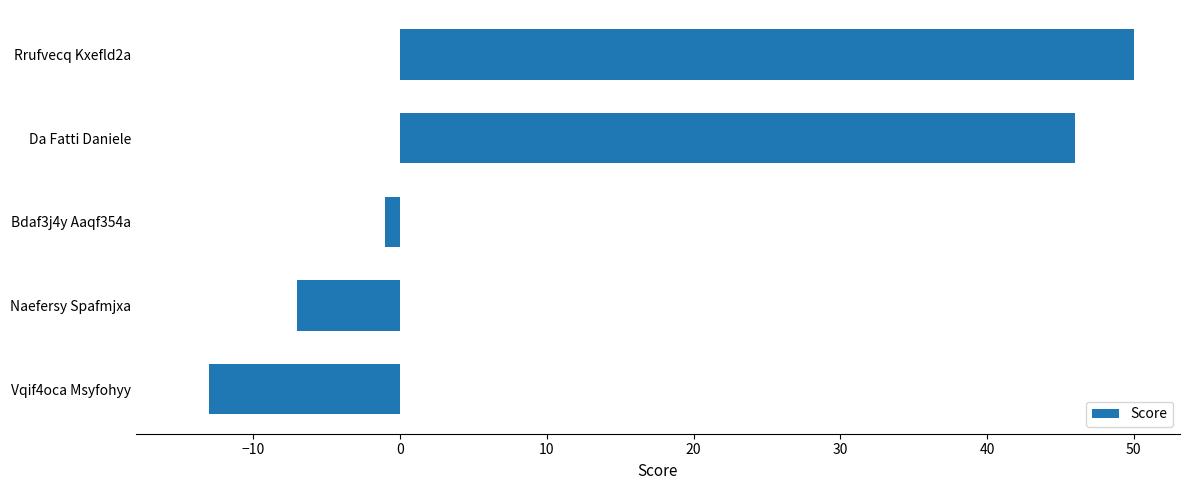

What is the difference between the second highest and second lowest values?

53